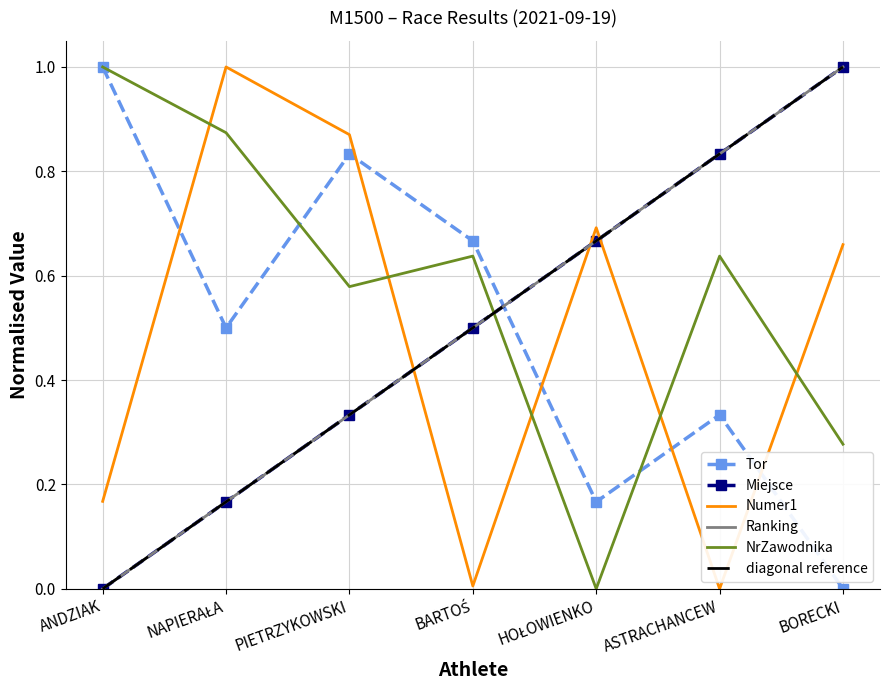

How many intersections are there between NrZawodnika and Ranking?

1